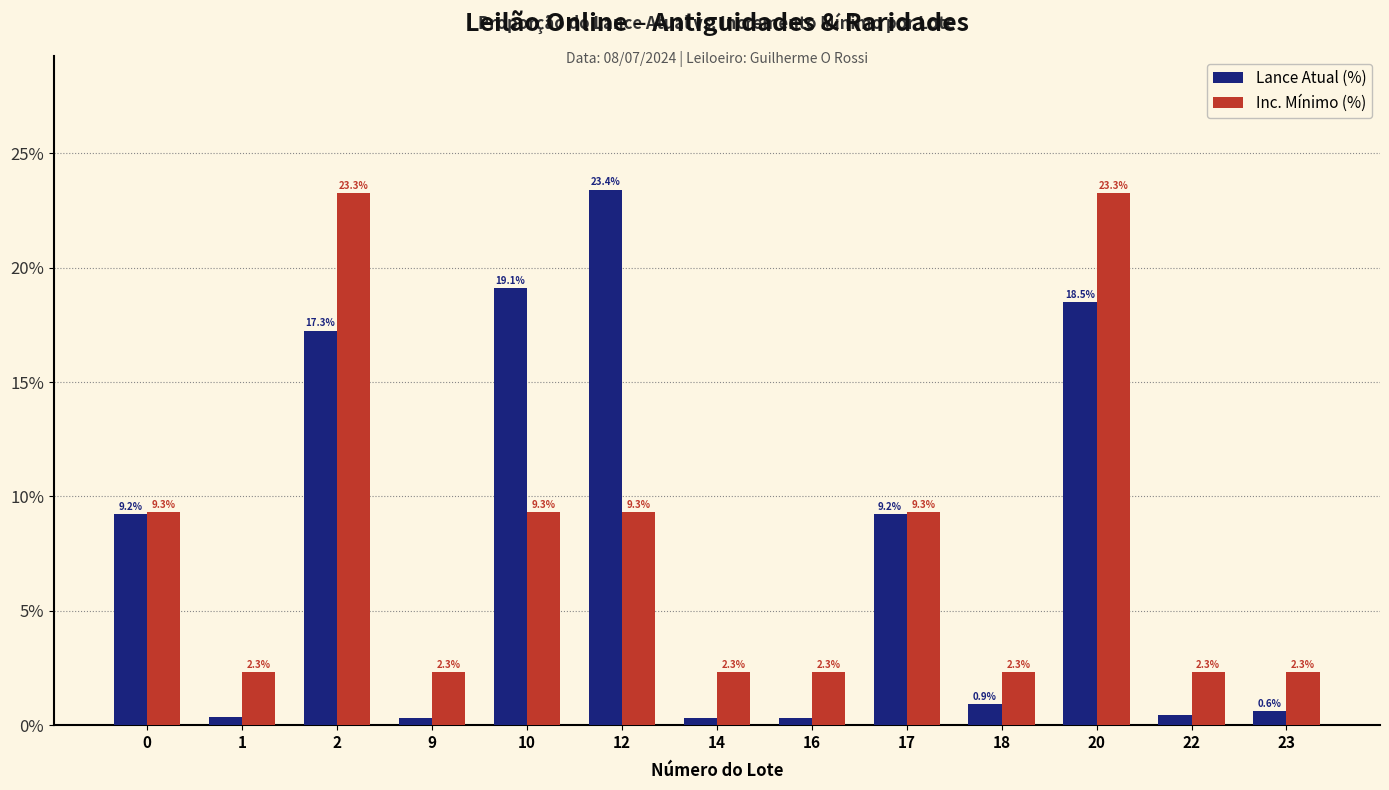

What is the spread (max minus min) of values at 17?

0.1